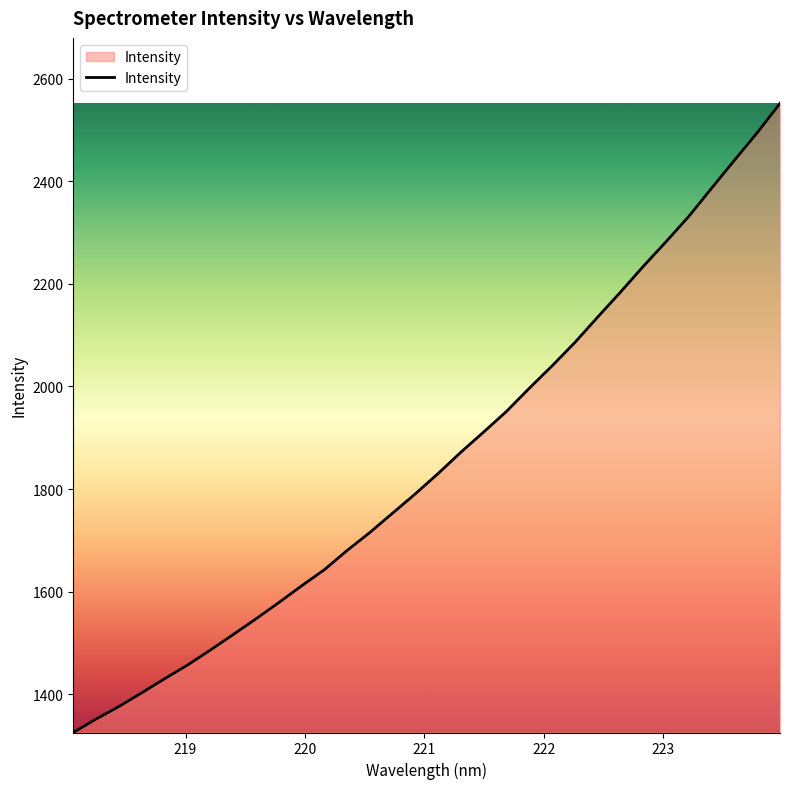

How many lines are shown in the chart?

1